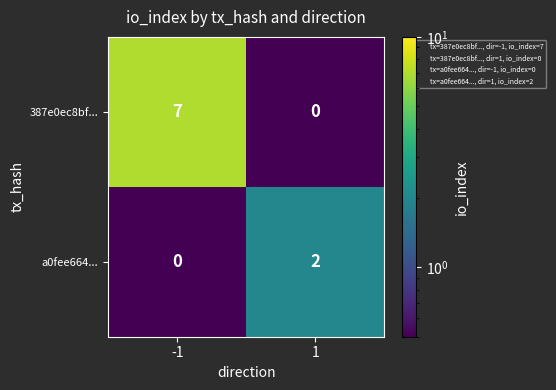

What is the total value across all series at -1?

7